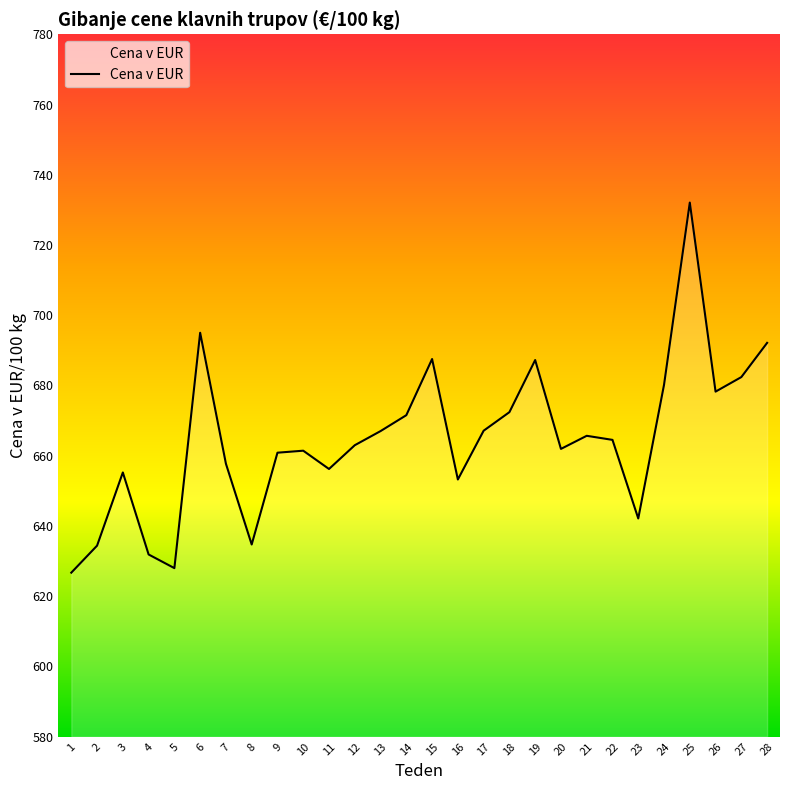

True or false: the data shows 660.9 at 9.

True